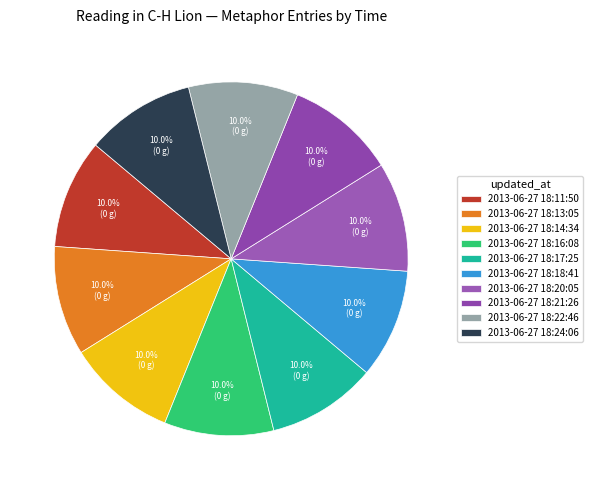

Does 2013-06-27 18:21:26 represent more than half of the total?

No